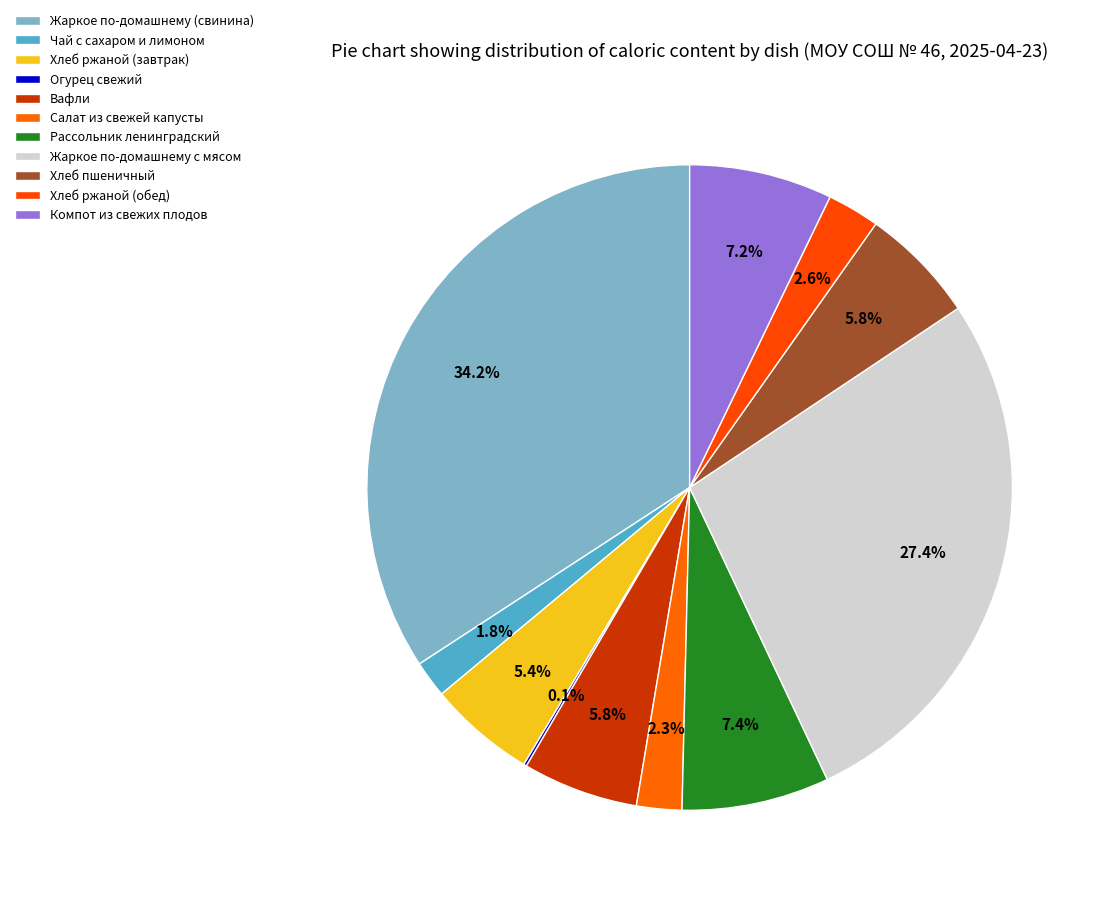

Which slice is the smallest?

Огурец свежий